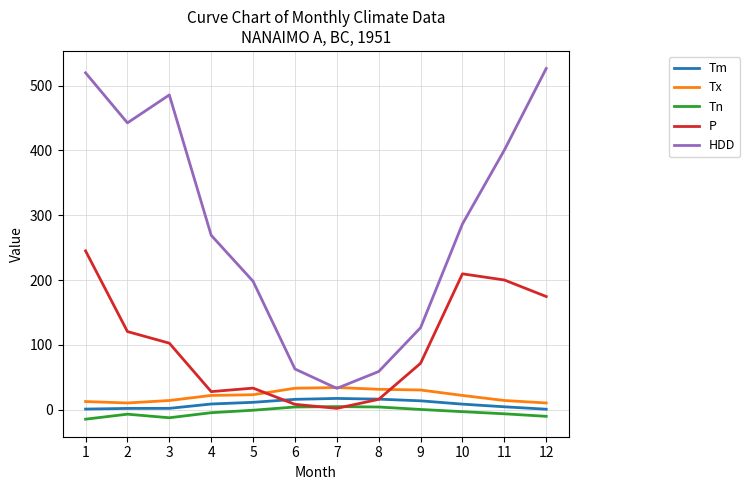

Is it true that Tx equals 10.6 at 12?

True